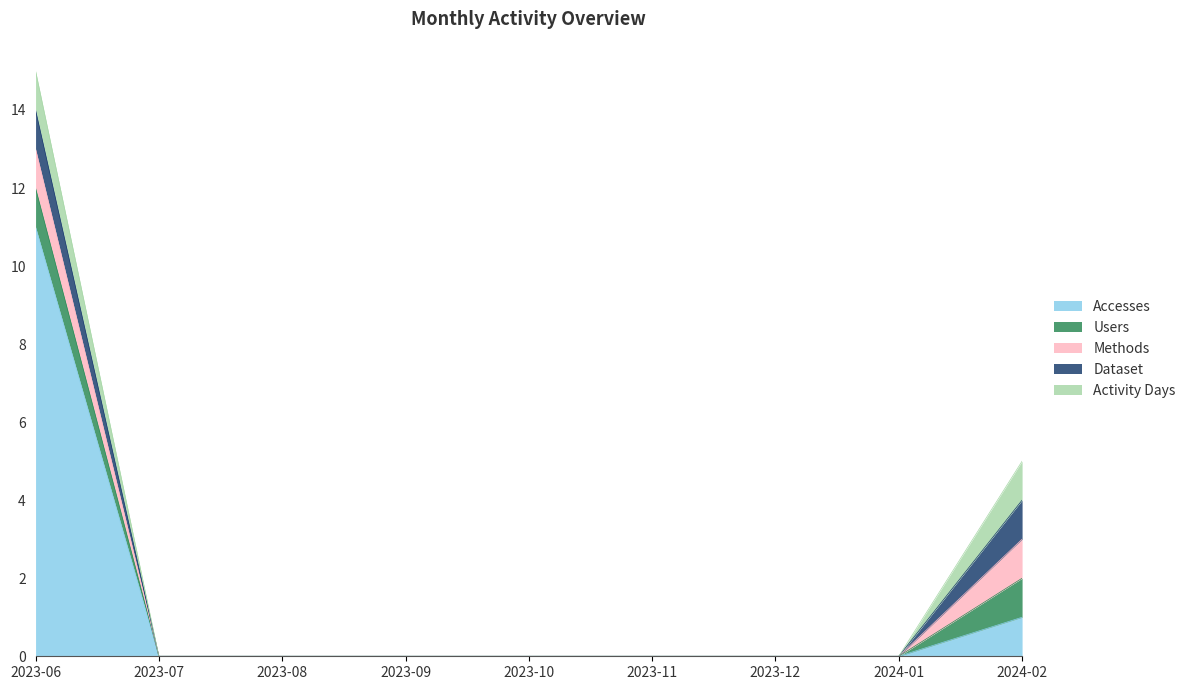

How many positive values does the Accesses series have?

2